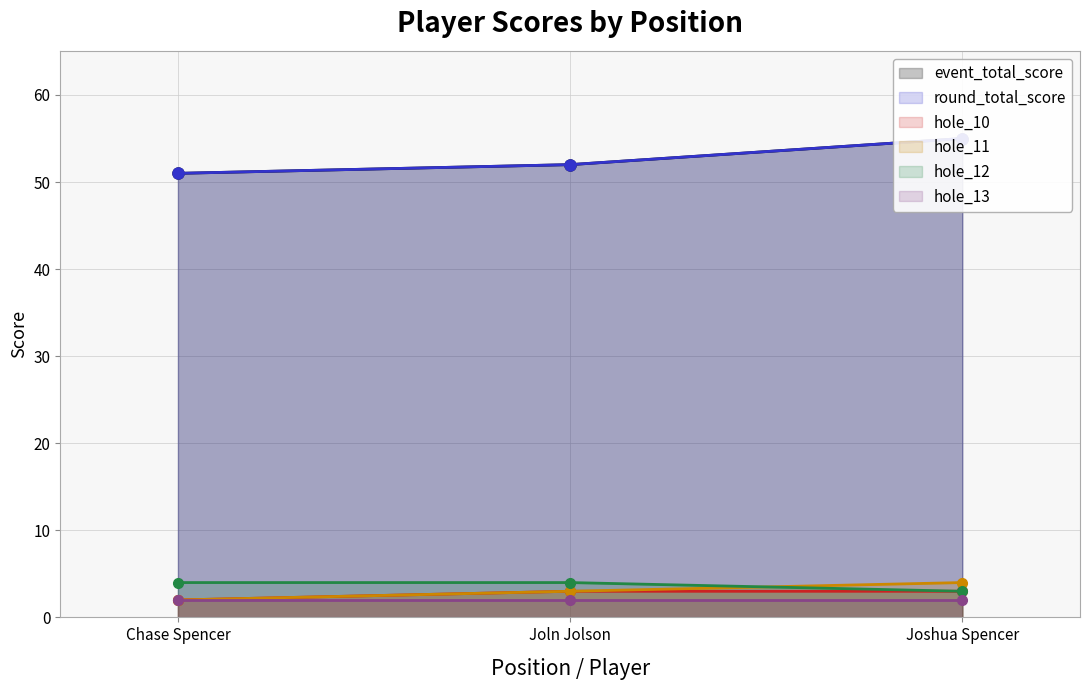

How many data points in hole_12 are less than 4?

1